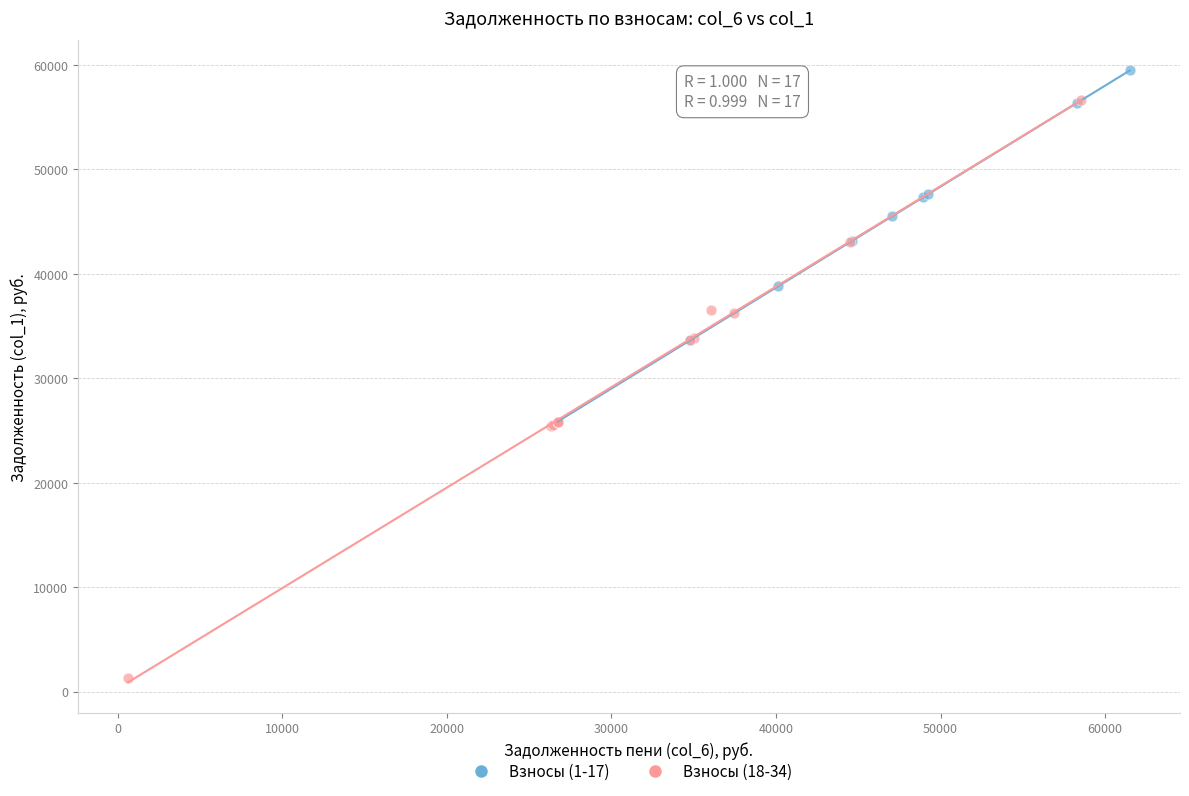

Which series reaches the maximum Y coordinate?

Взносы (1-17)